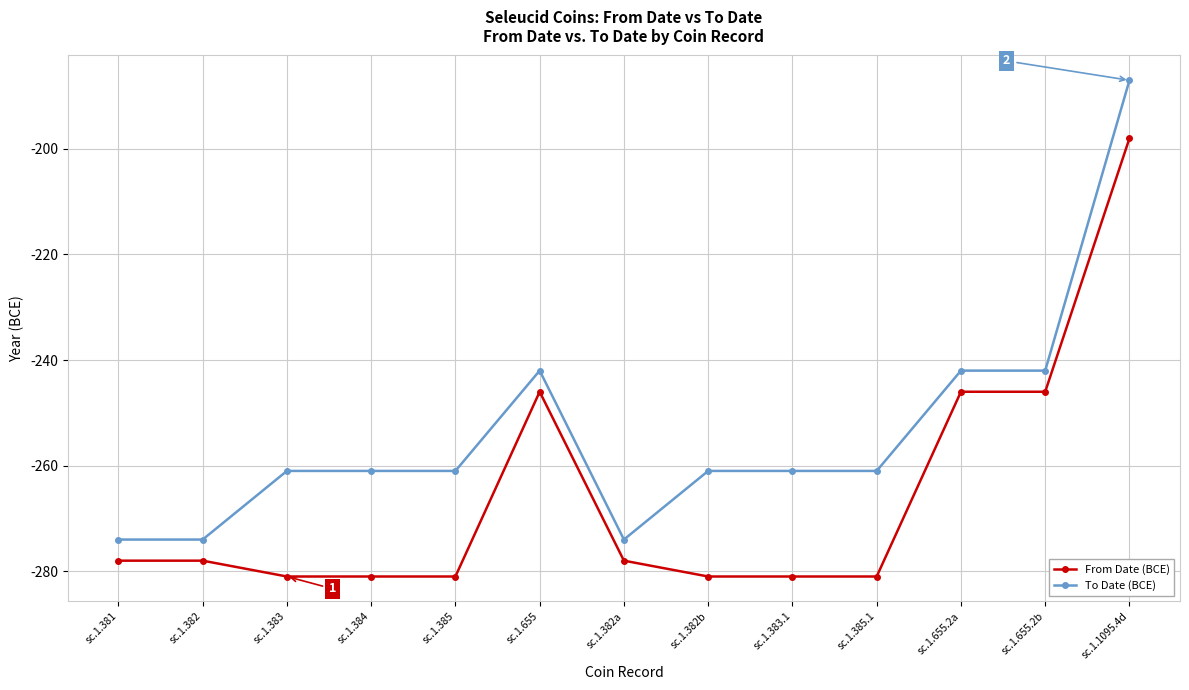

True or false: To Date (BCE) has more than 0 points higher than both neighbors.

True